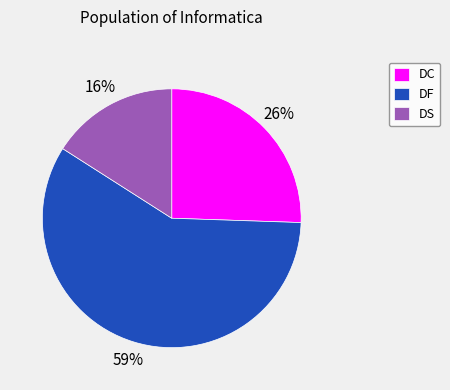

Is there a majority slice in this chart?

Yes